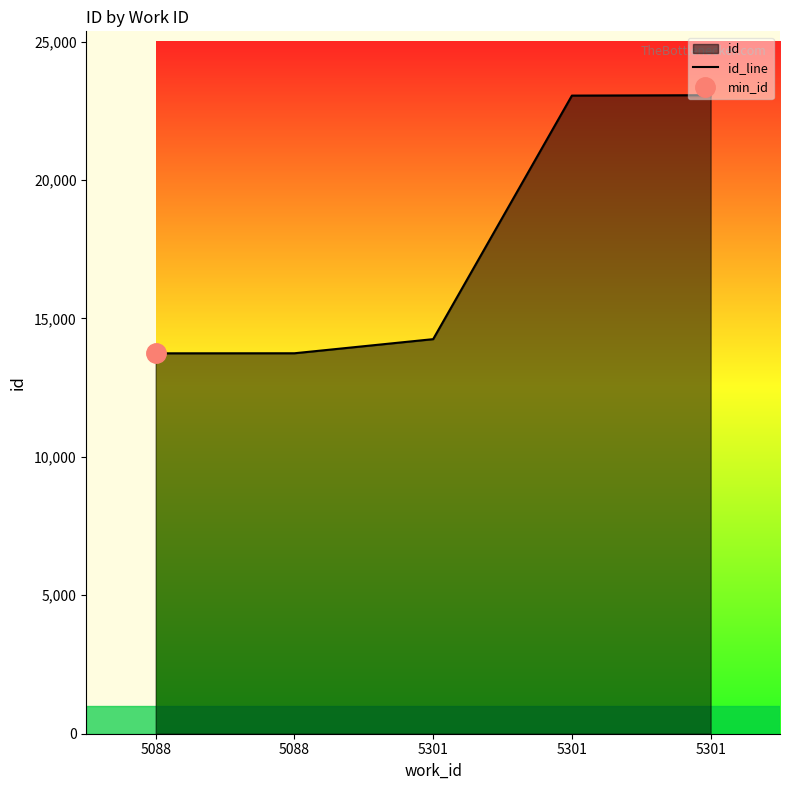

Which category has the highest value across all series?

5301